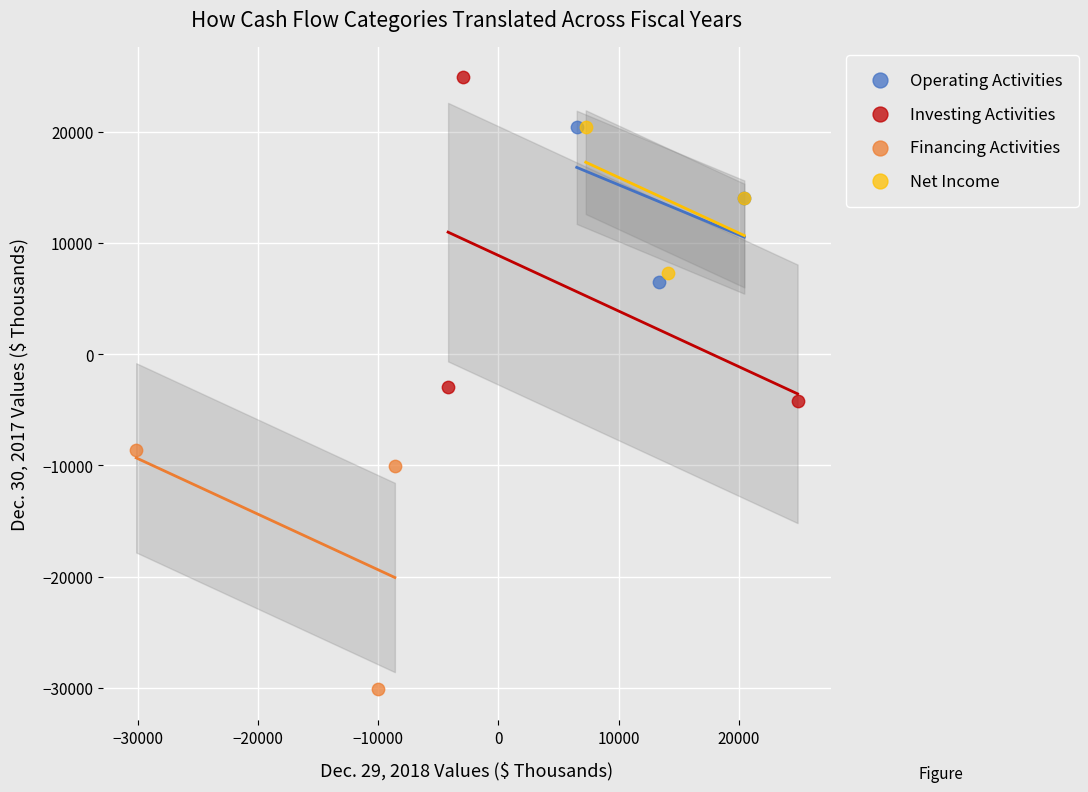

What are all the series names shown in the legend?

Operating Activities, Investing Activities, Financing Activities, Net Income